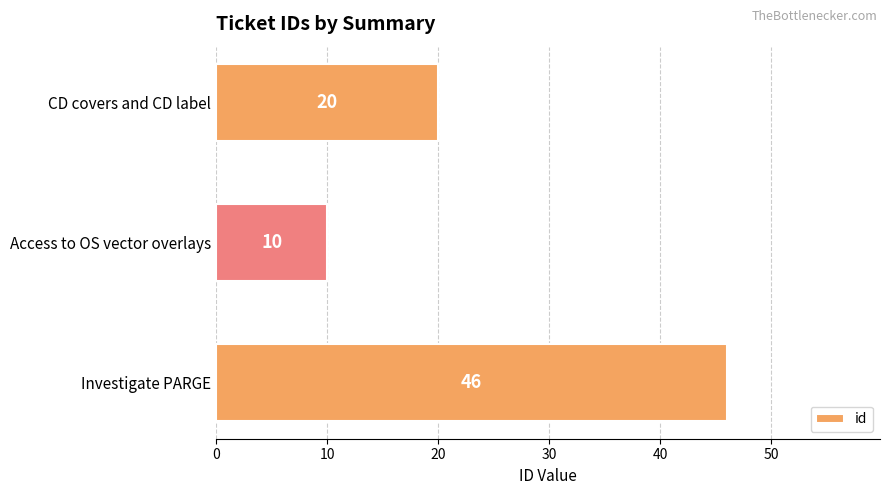

What is the greatest value displayed?

46